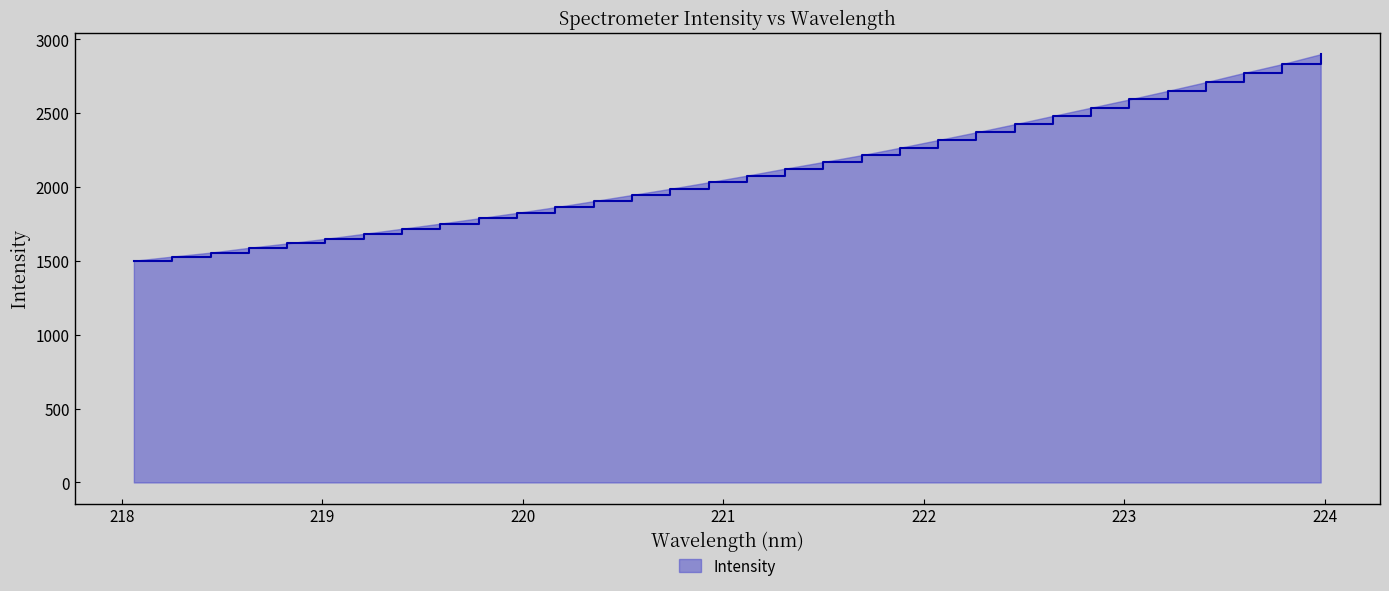

What is the minimum value shown in the chart?

1501.2